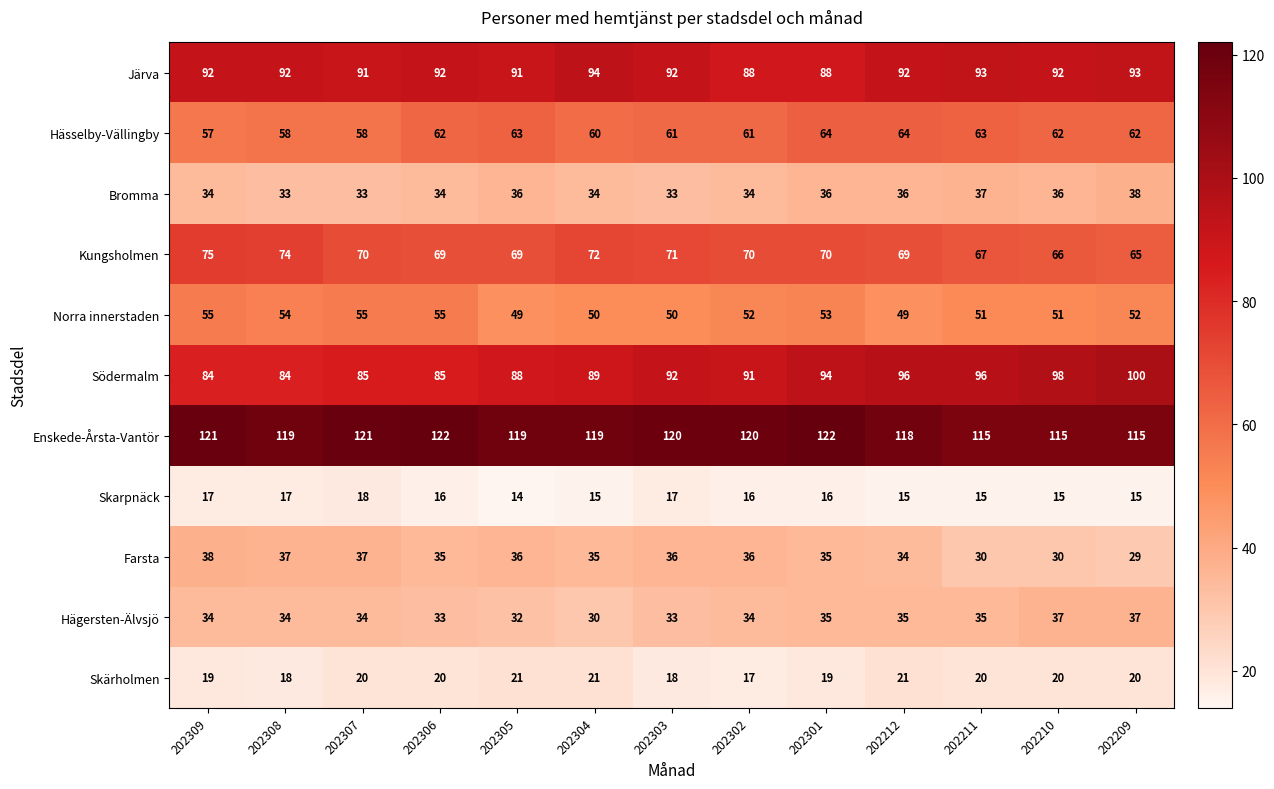

Is it true that Järva equals 154 at 202306?

False